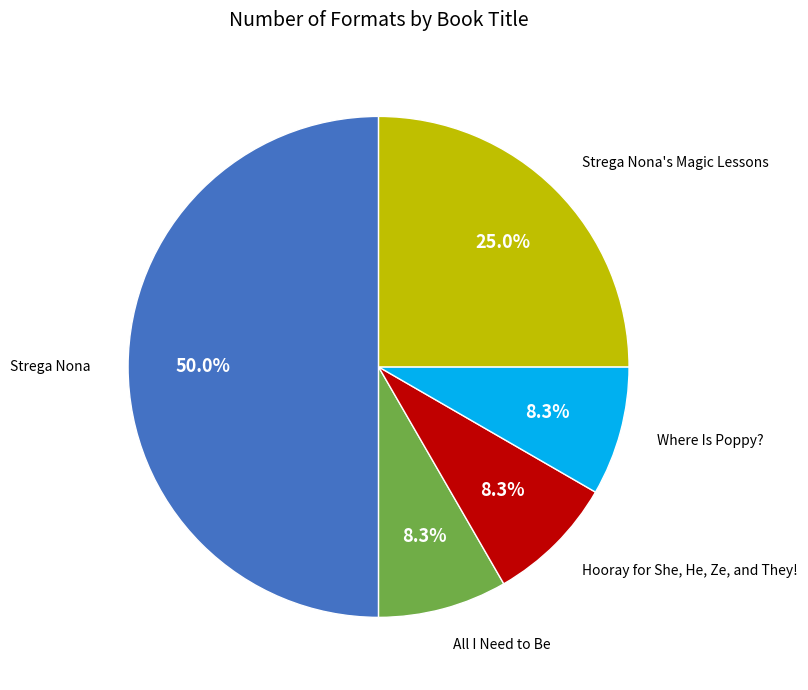

What percentage is the Hooray for She, He, Ze, and They! slice, to the nearest percent?

8%